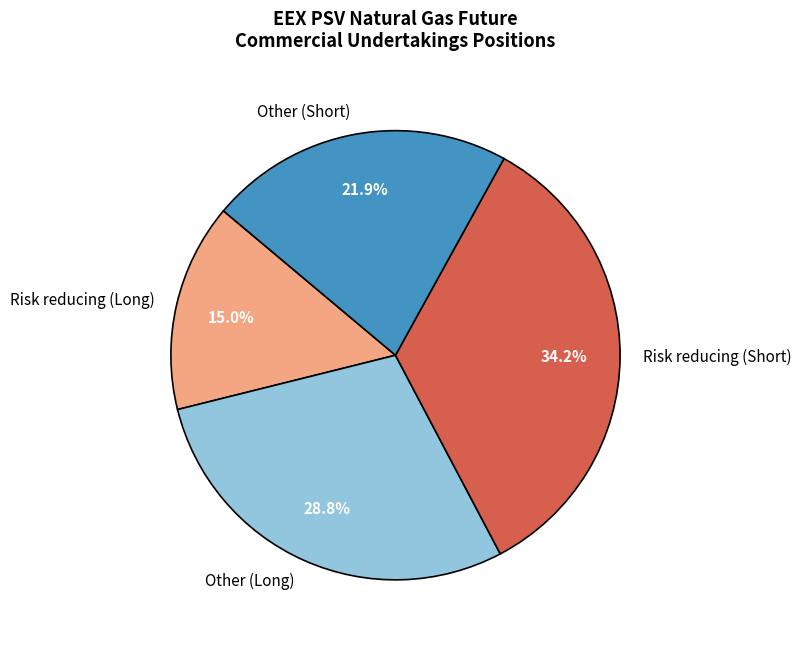

Which slice is the largest?

Risk reducing (Short)